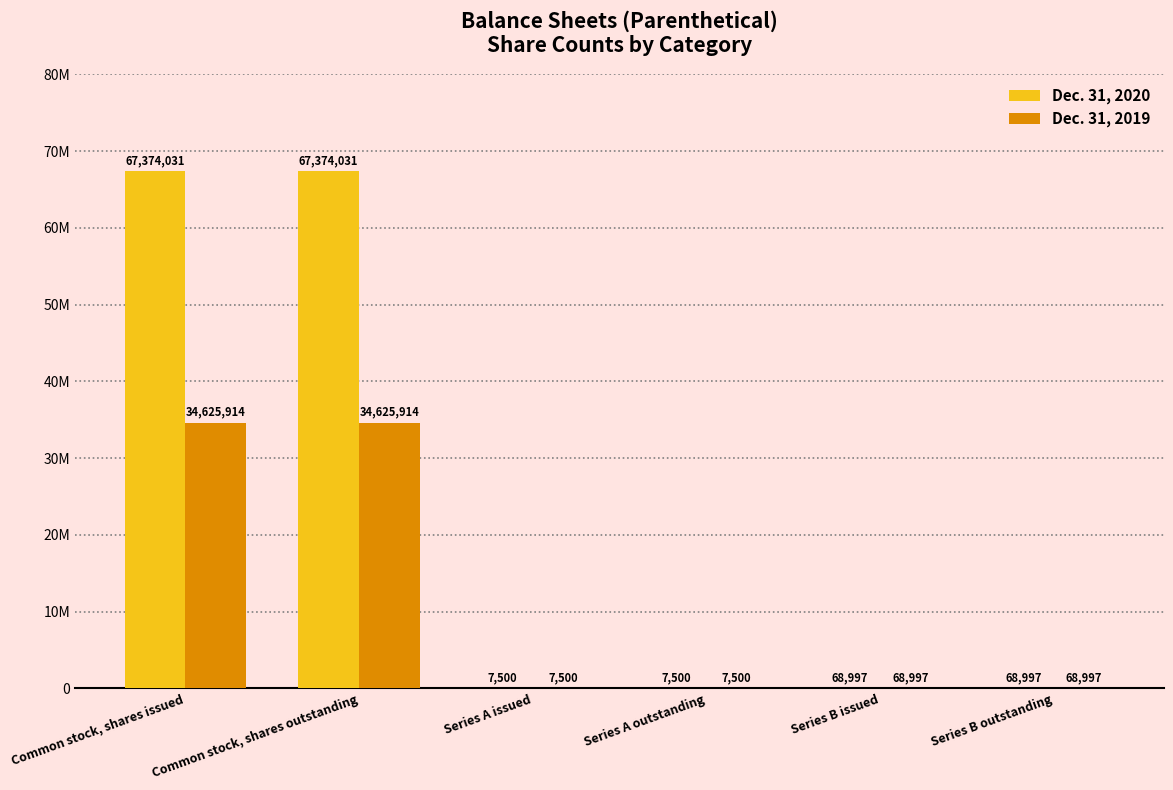

What is the label of the 2nd bar from the left?

Common stock, shares outstanding